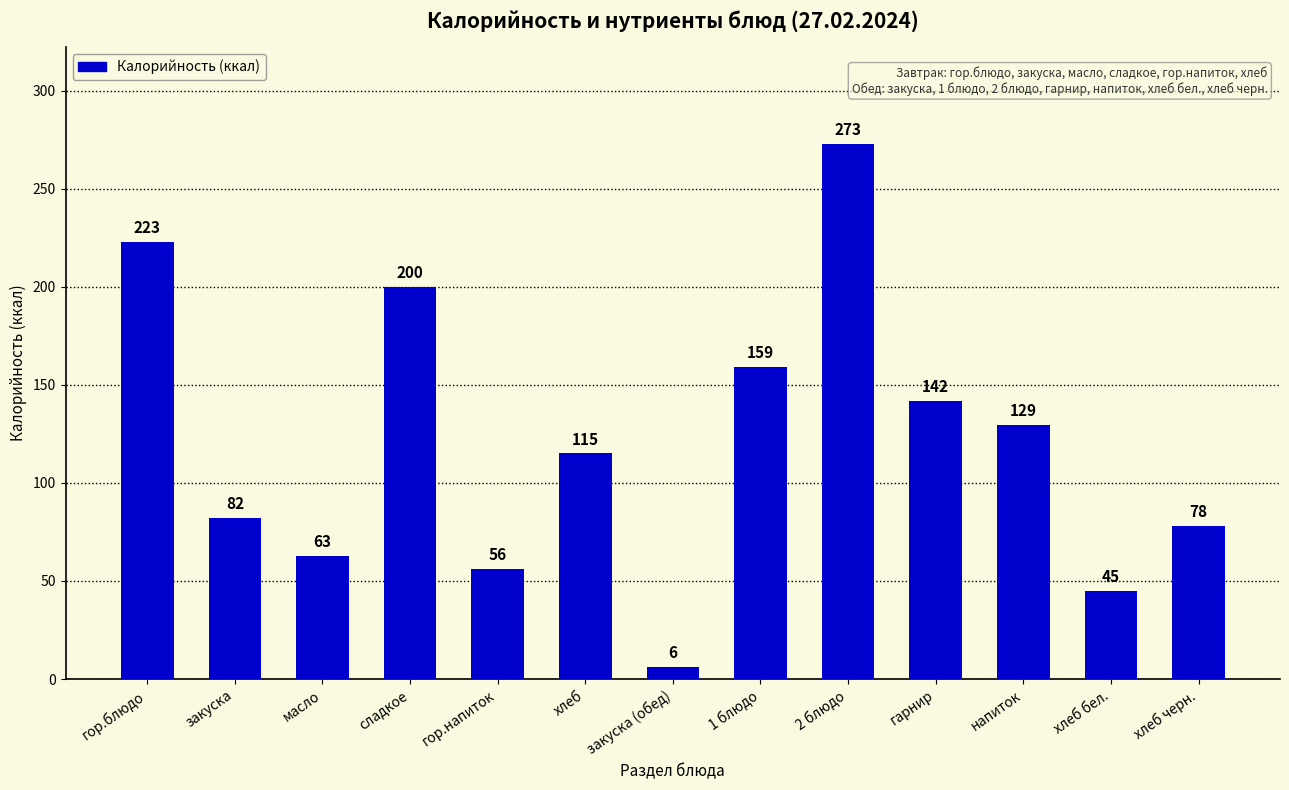

Does the chart contain stacked bars?

No